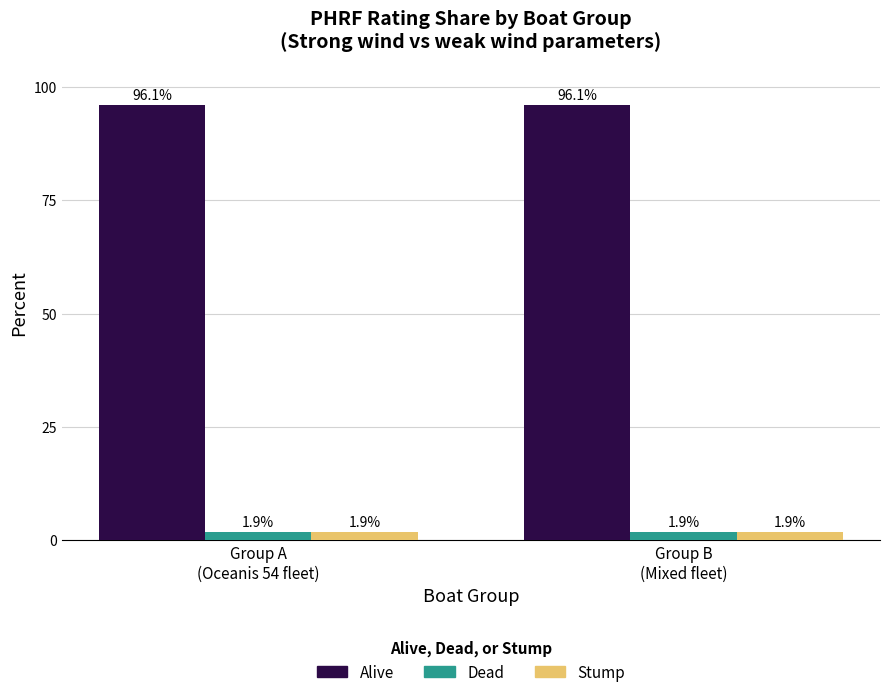

Which series has the largest total across all categories?

Alive